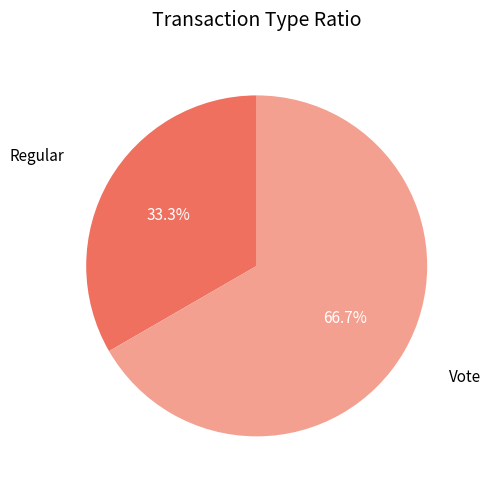

Is there any slice that represents more than half of the pie?

Yes